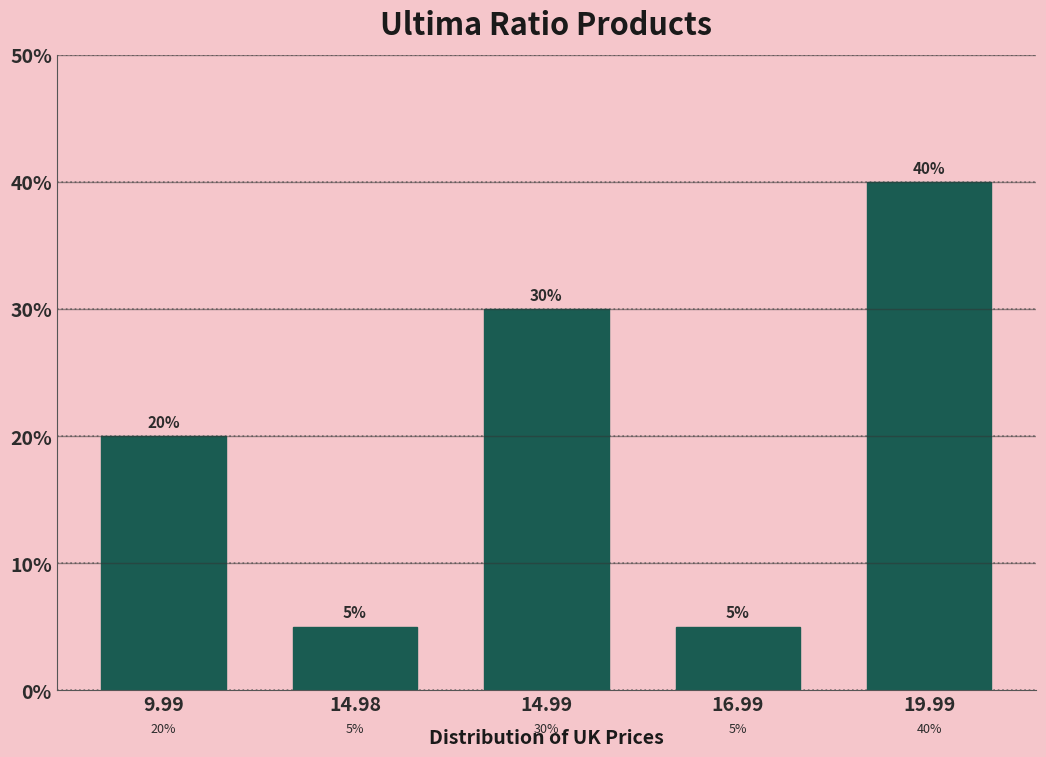

Reading left to right, list all the values displayed in this chart.

9.99=20	14.98=5	14.99=30	16.99=5	19.99=40